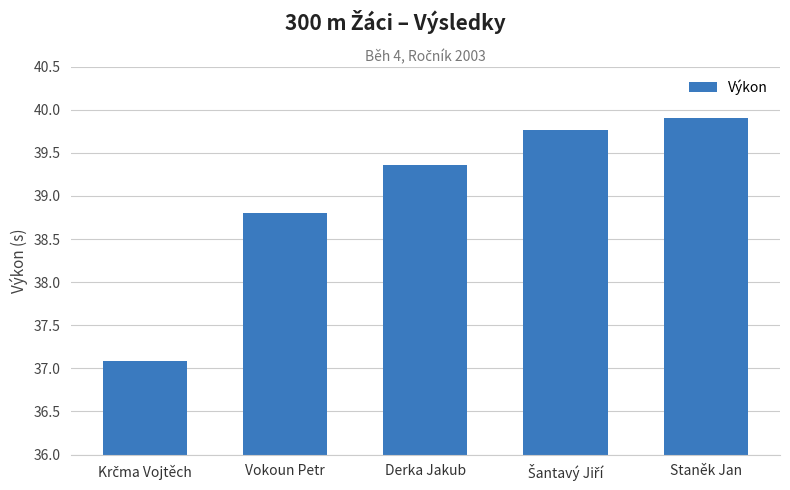

What is the greatest value displayed?

39.9